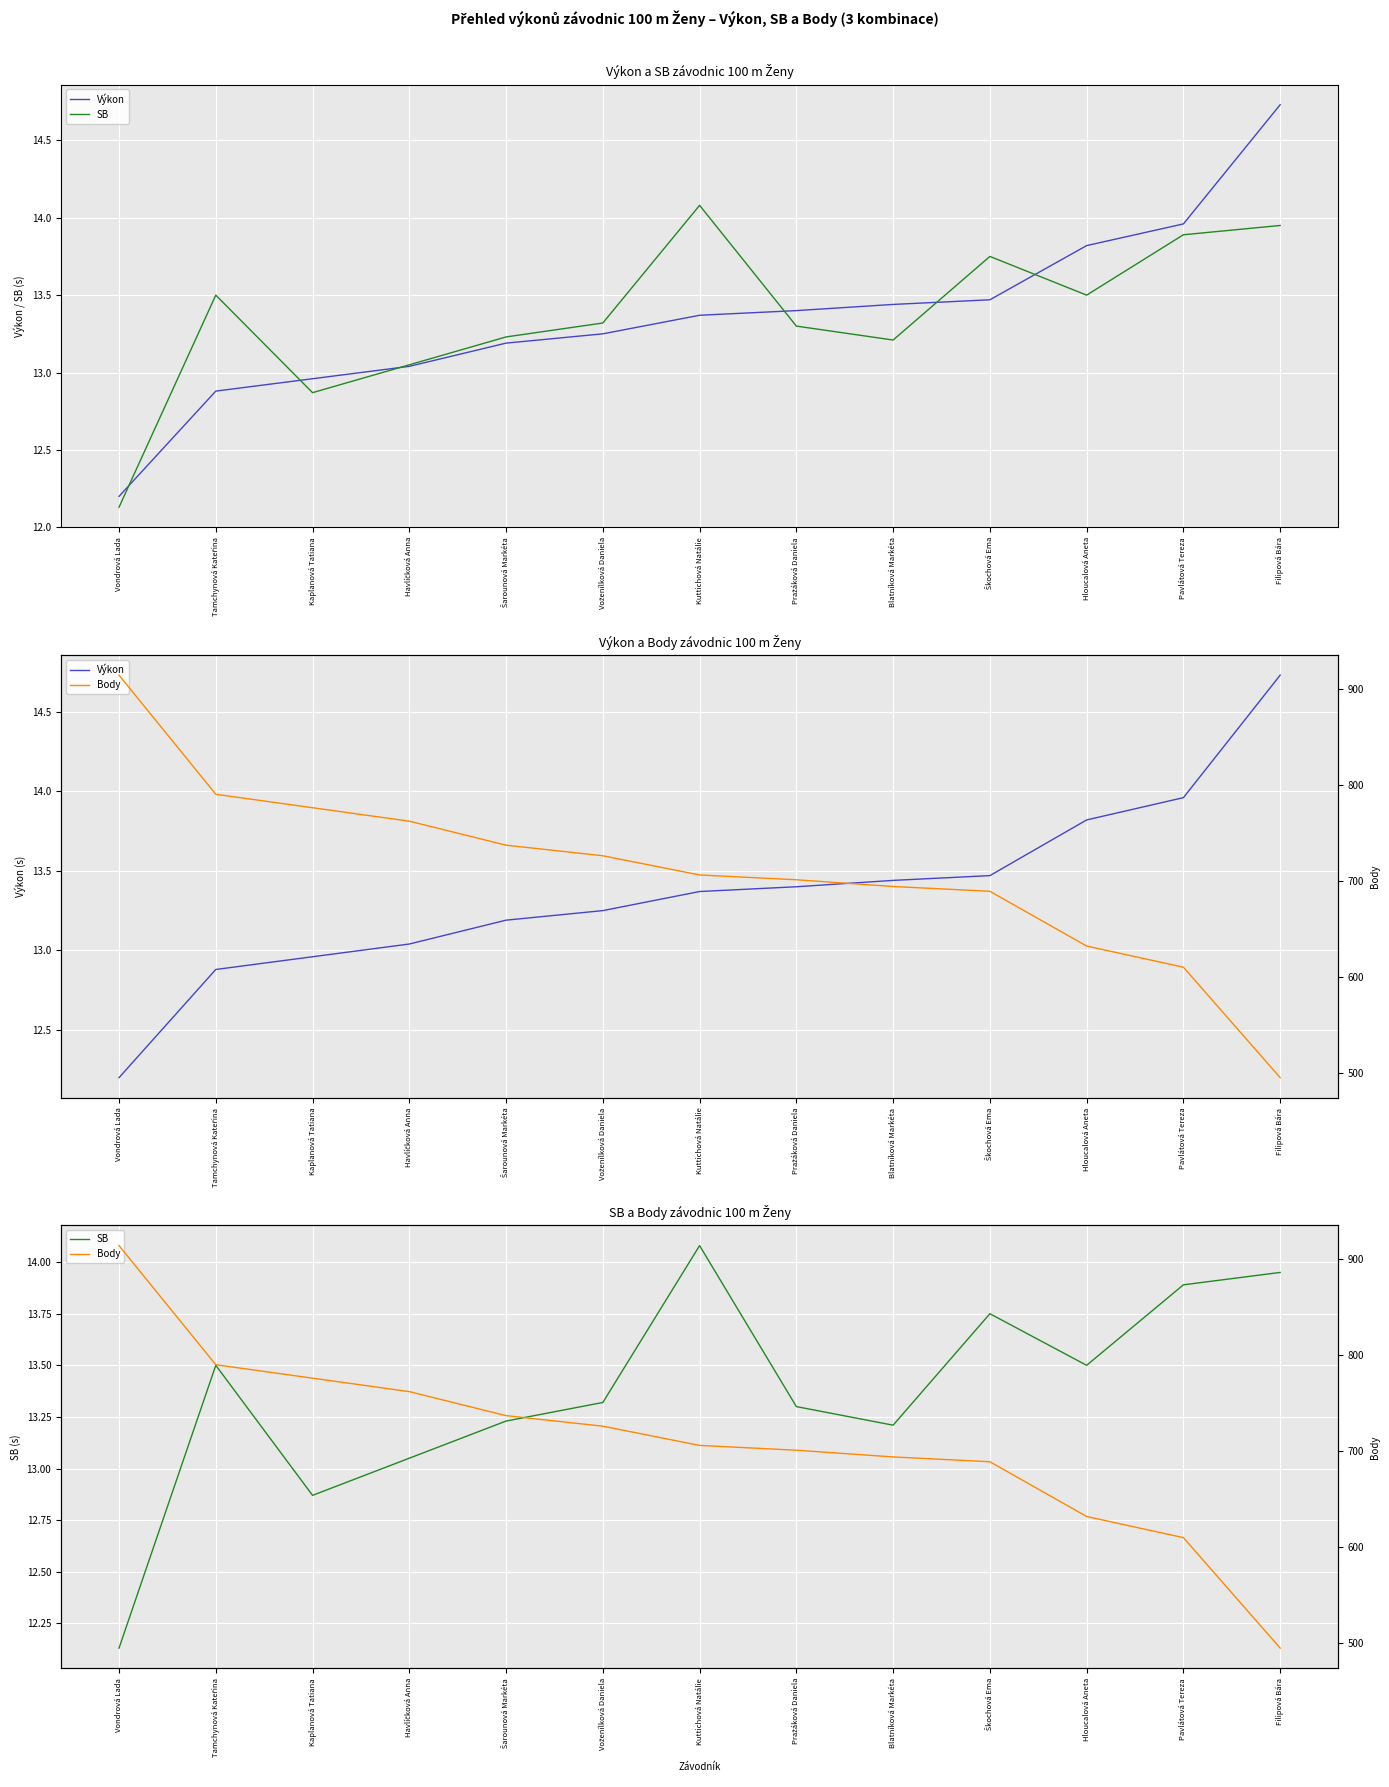

What are all the series names shown in the legend?

Výkon, SB, Body